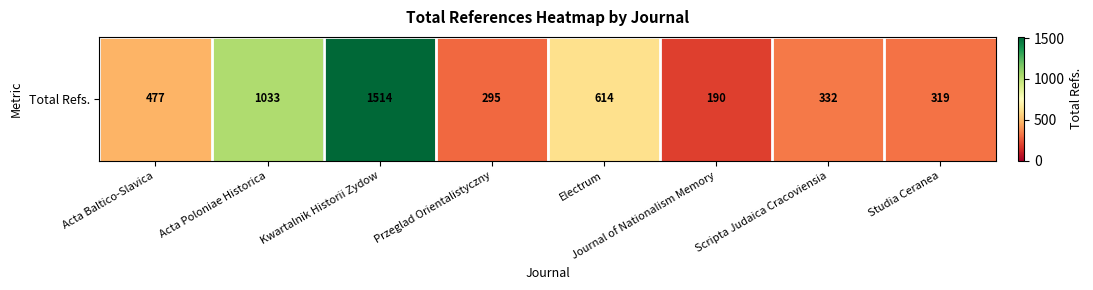

Rank the categories by value from lowest to highest.

Journal of Nationalism Memory, Przeglad Orientalistyczny, Studia Ceranea, Scripta Judaica Cracoviensia, Acta Baltico-Slavica, Electrum, Acta Poloniae Historica, Kwartalnik Historii Zydow